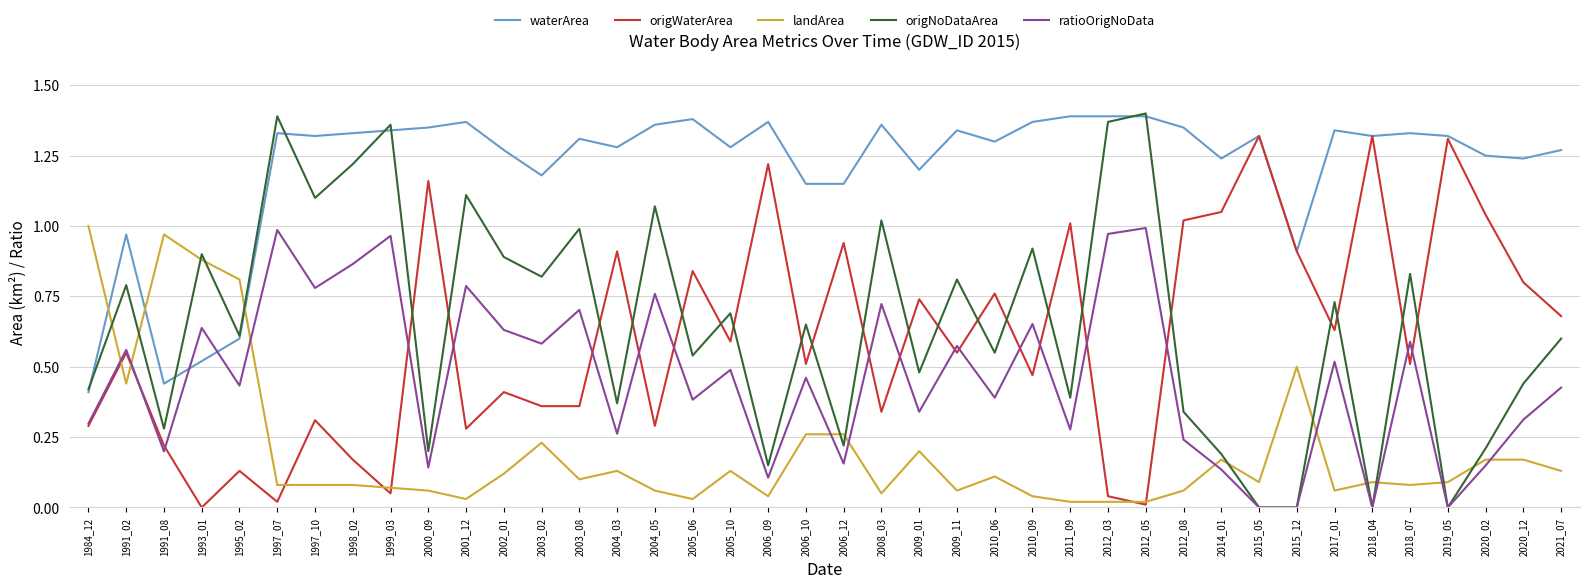

True or false: ratioOrigNoData has a value of 0.1 at 2020_02.

True